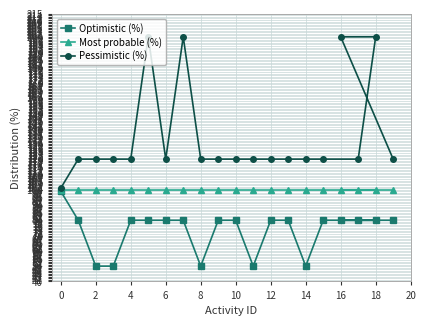

What is the highest value of the Most probable (%) series?

100